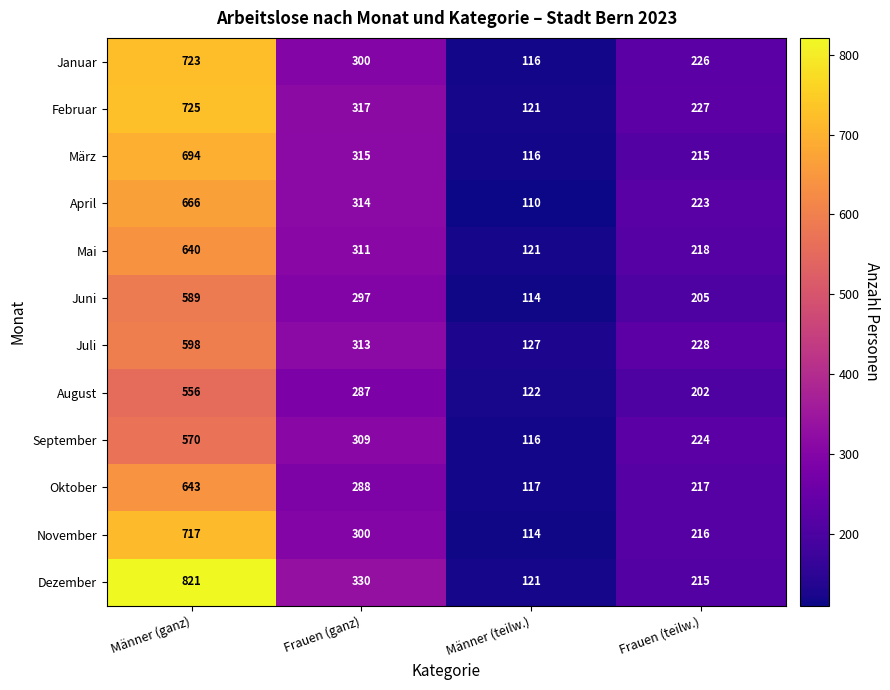

Between Männer (teilw.) and Frauen (teilw.), which series saw the biggest shift?

April